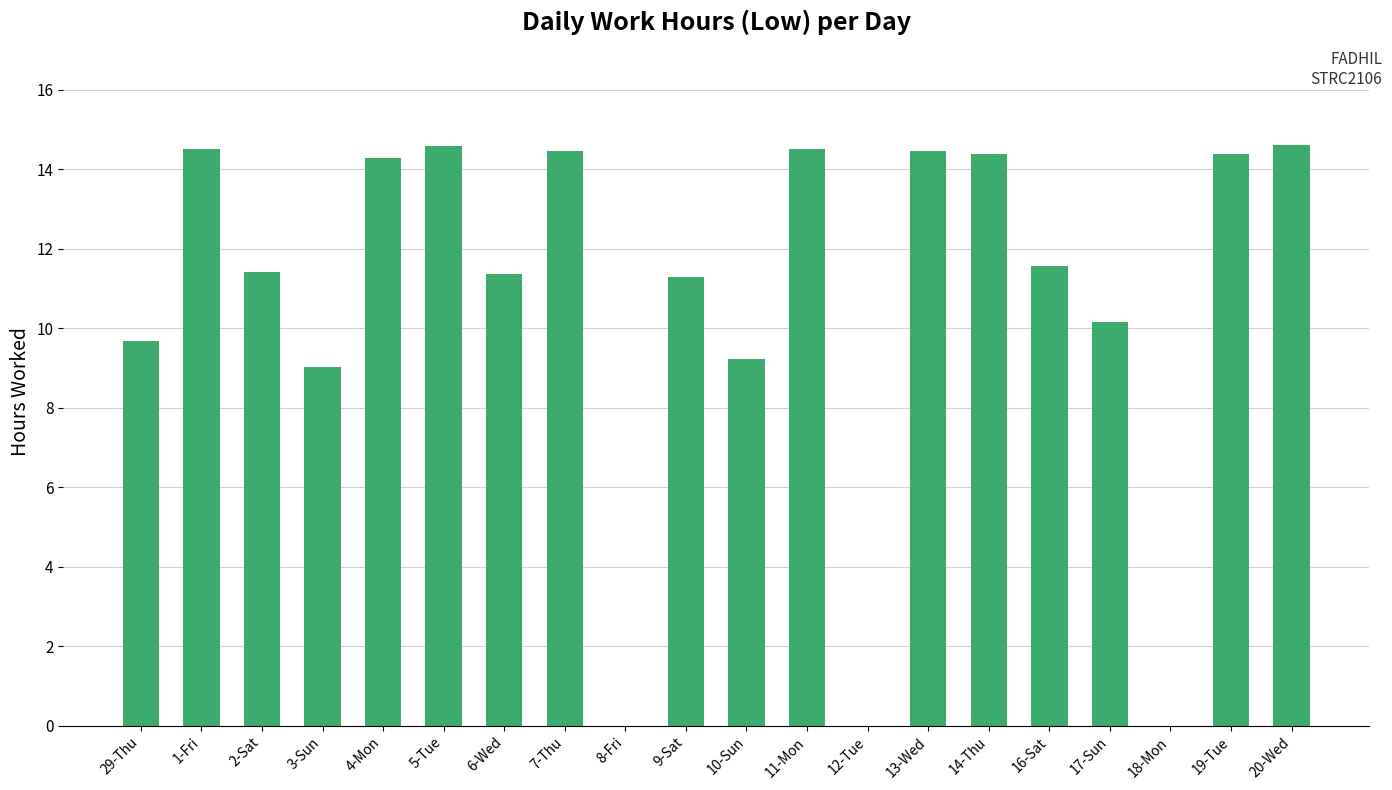

What is the change in value from 8-Fri to 10-Sun?

+9.2